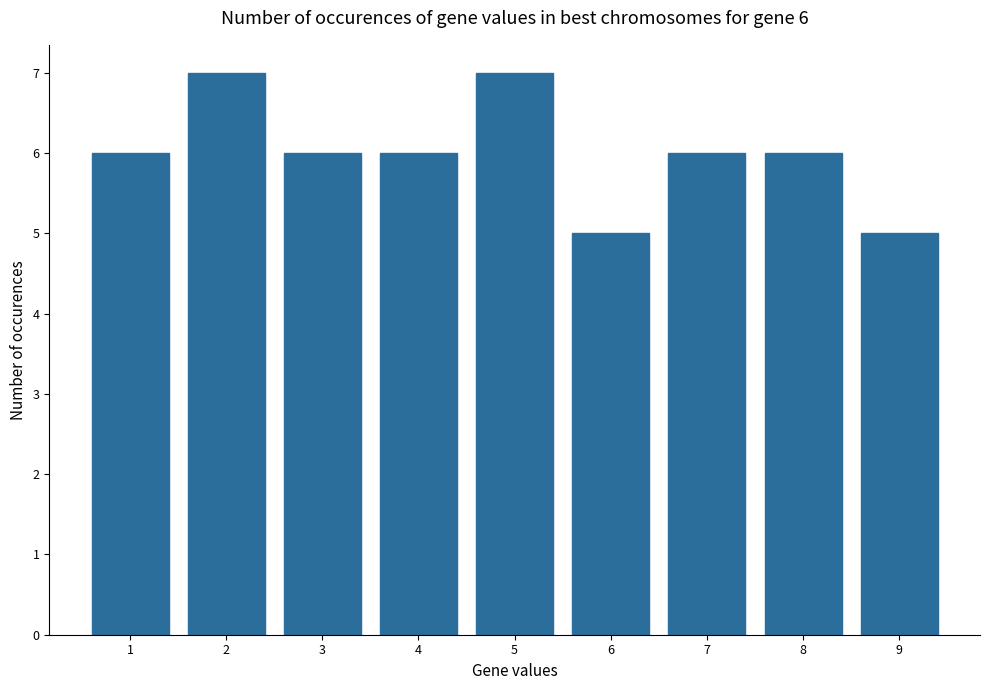

Read the value at 2.

7